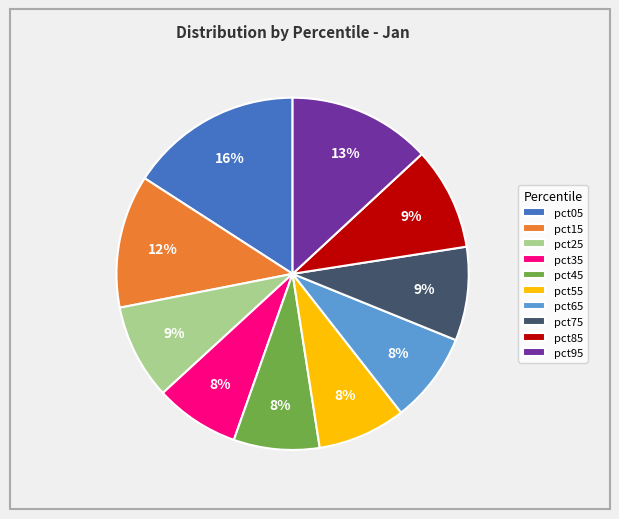

Which slice is the largest?

pct05